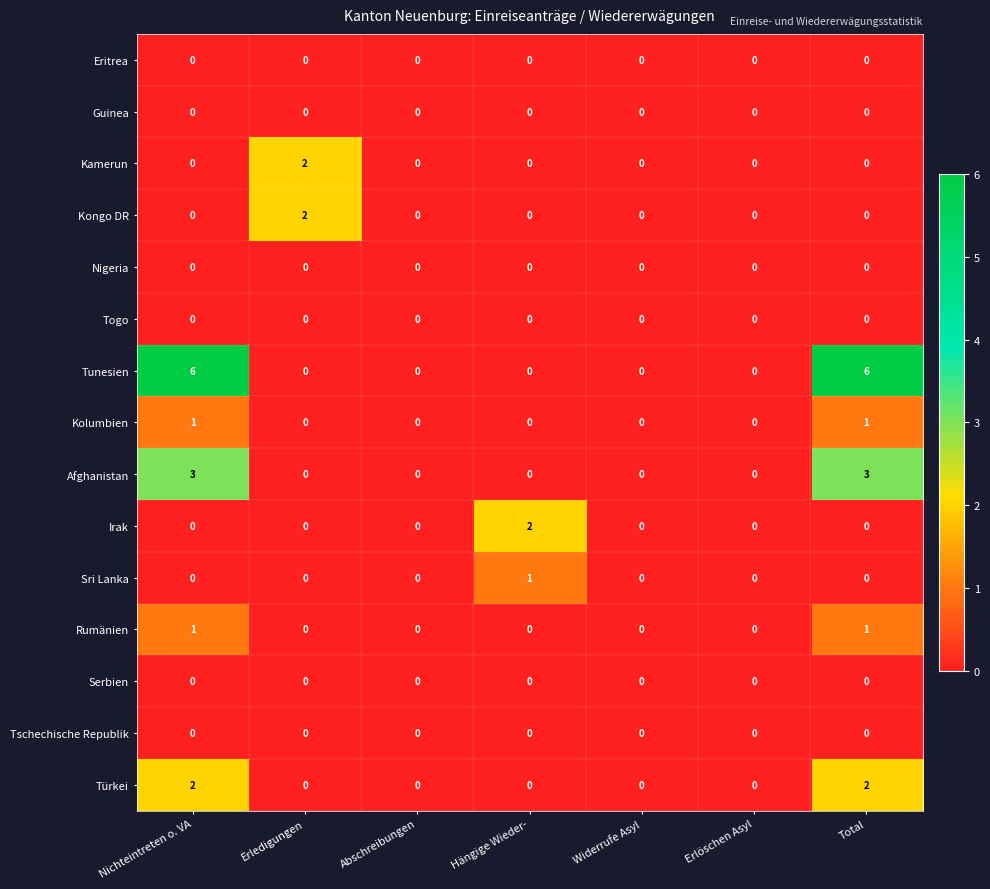

Which series has the largest total across all categories?

Tunesien